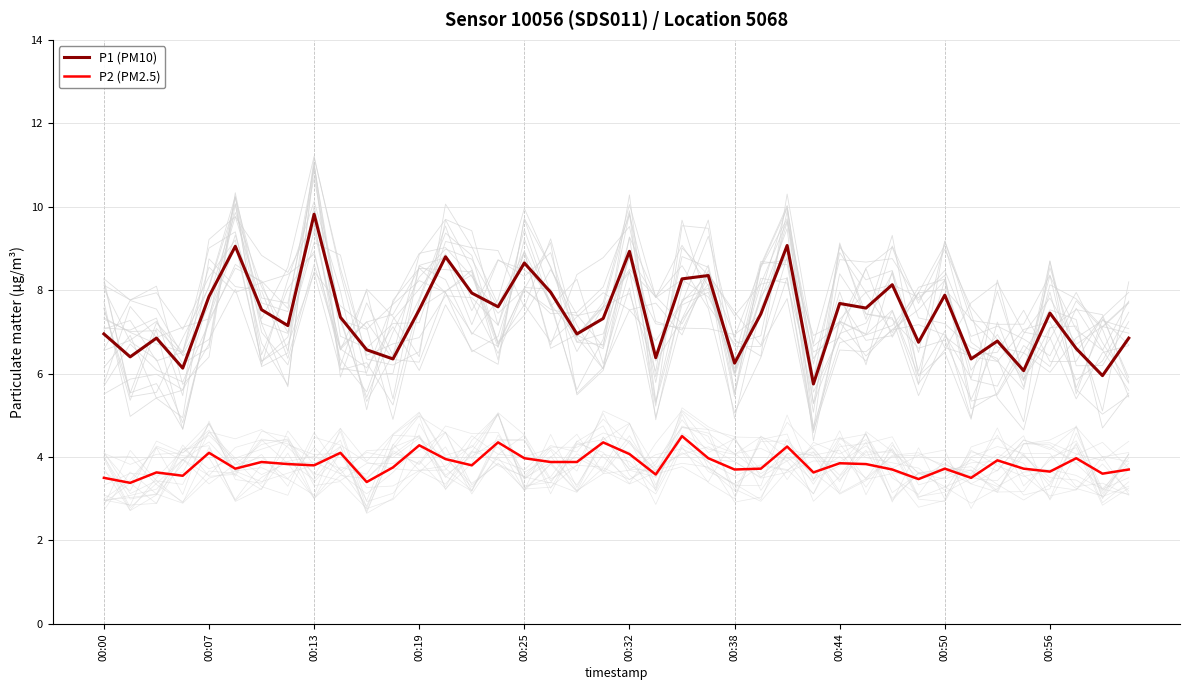

Reading left to right, transcribe all the data shown in this chart.

P1 (PM10): 7.0	6.4	6.8	6.1	7.8	9.1	7.5	7.2	9.8	7.3	6.6	6.3	7.5	8.8	7.9	7.6	8.7	8.0	7.0	7.3	8.9	6.4	8.3	8.3	6.2	7.4	9.1	5.8	7.7	7.6	8.1	6.8	7.9	6.3	6.8	6.1	7.5	6.6	6.0	6.8
P2 (PM2.5): 3.5	3.4	3.6	3.5	4.1	3.7	3.9	3.8	3.8	4.1	3.4	3.8	4.3	4.0	3.8	4.3	4.0	3.9	3.9	4.3	4.1	3.6	4.5	4.0	3.7	3.7	4.2	3.6	3.9	3.8	3.7	3.5	3.7	3.5	3.9	3.7	3.6	4.0	3.6	3.7